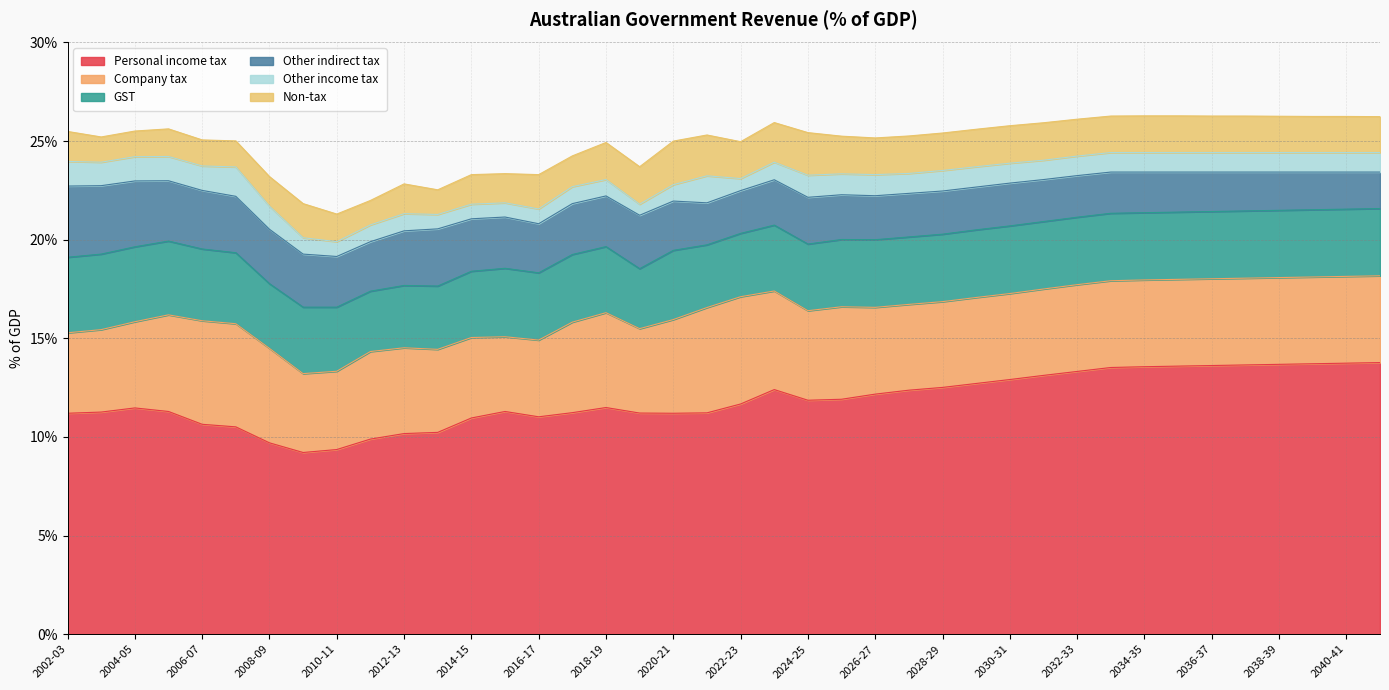

True or false: Non-tax and Personal income tax cross at least once.

False